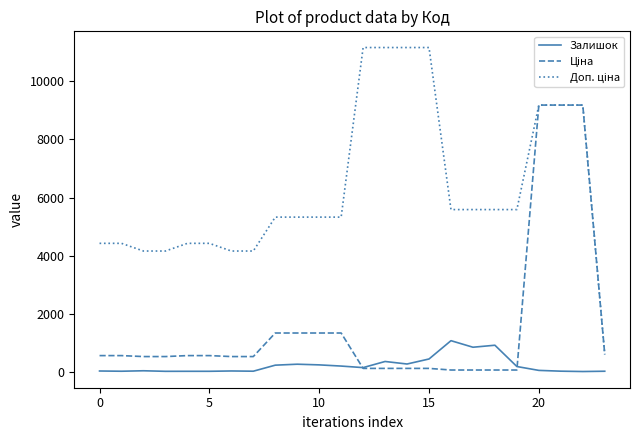

How many lines are shown in the chart?

3